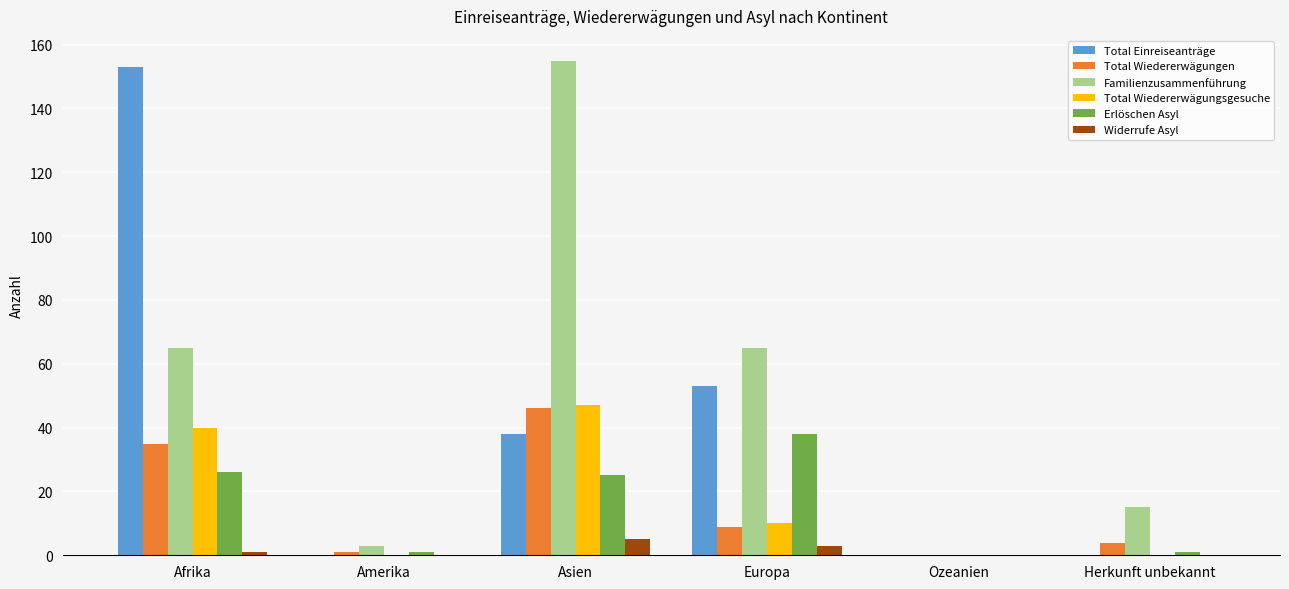

Which series has the largest total across all categories?

Familienzusammenführung